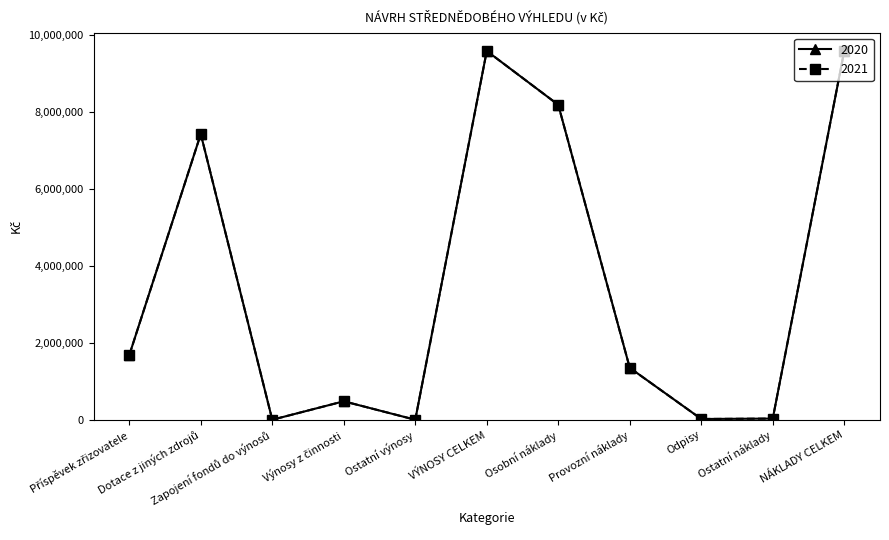

Reading right to left, transcribe all the data shown in this chart.

2020: NÁKLADY CELKEM=9590000	Ostatní náklady=30000	Odpisy=20000	Provozní náklady=1350000	Osobní náklady=8190000	VÝNOSY CELKEM=9590000	Ostatní výnosy=0	Výnosy z činnosti=480000	Zapojení fondů do výnosů=0	Dotace z jiných zdrojů=7430000	Příspěvek zřizovatele=1680000
2021: NÁKLADY CELKEM=9590000	Ostatní náklady=30000	Odpisy=20000	Provozní náklady=1350000	Osobní náklady=8190000	VÝNOSY CELKEM=9590000	Ostatní výnosy=0	Výnosy z činnosti=480000	Zapojení fondů do výnosů=0	Dotace z jiných zdrojů=7430000	Příspěvek zřizovatele=1680000